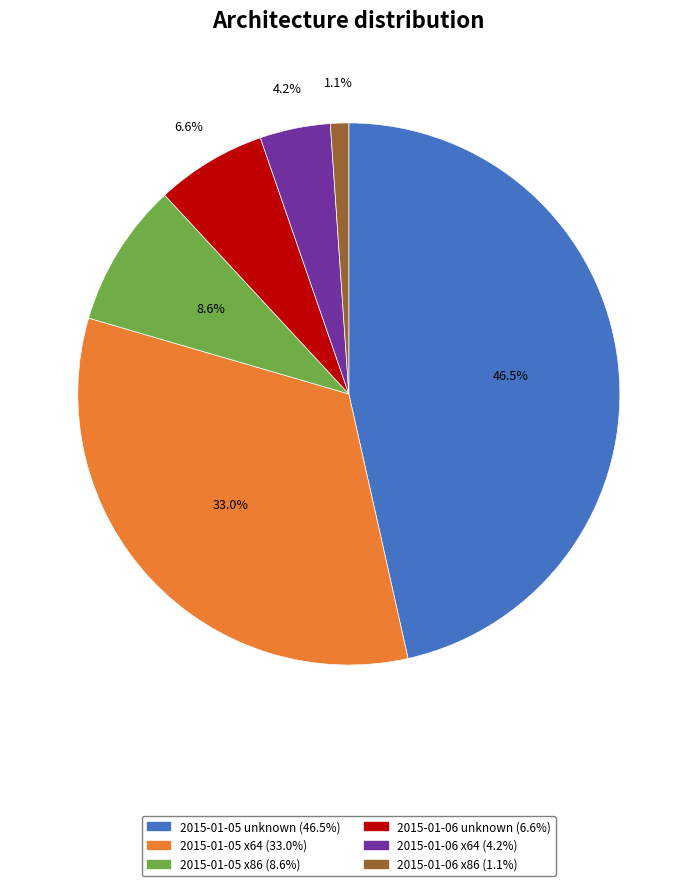

Which slice is the smallest?

2015-01-06 x86